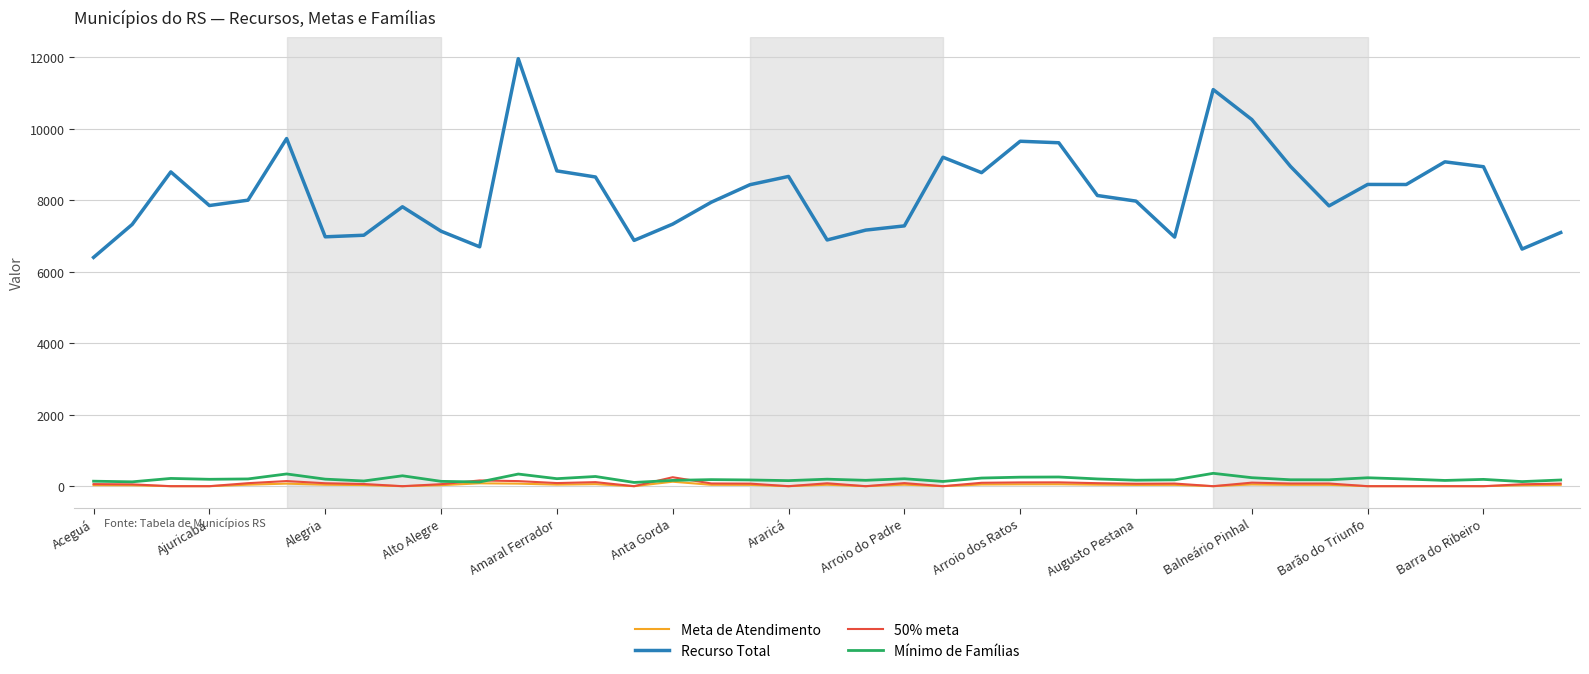

True or false: Recurso Total and Meta de Atendimento intersect in this chart.

False